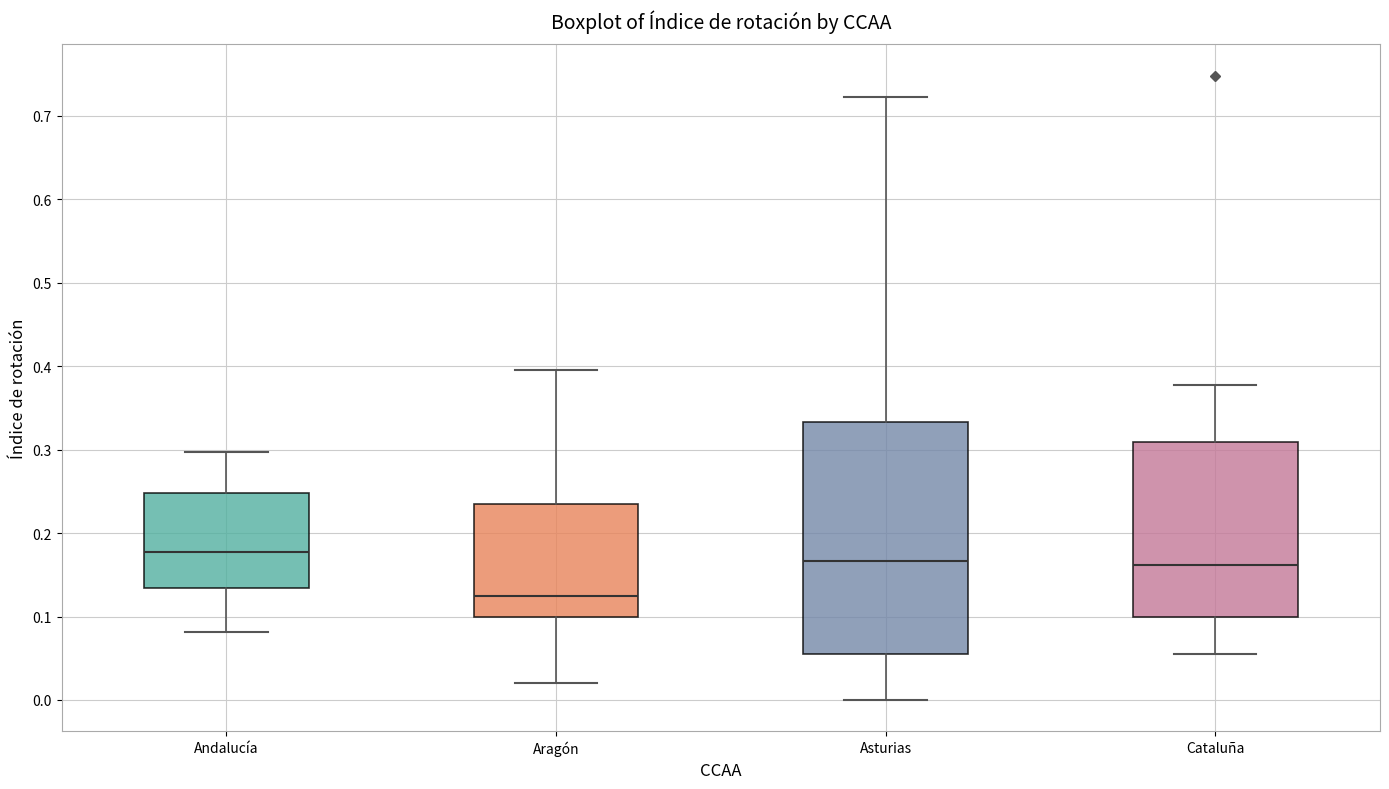

Reading left to right, transcribe this box plot: for each box, give where its median line is, the range the box spans, and where its two whiskers end, as read against the y-axis. The values are not printed on the chart, so give them approximately, as read against the axis.

Andalucía: median 0.18, box 0.13 to 0.25, whiskers 0.08 to 0.30
Aragón: median 0.13, box 0.10 to 0.23, whiskers 0.02 to 0.40
Asturias: median 0.17, box 0.06 to 0.33, whiskers 0.00 to 0.72
Cataluña: median 0.16, box 0.10 to 0.31, whiskers 0.05 to 0.38